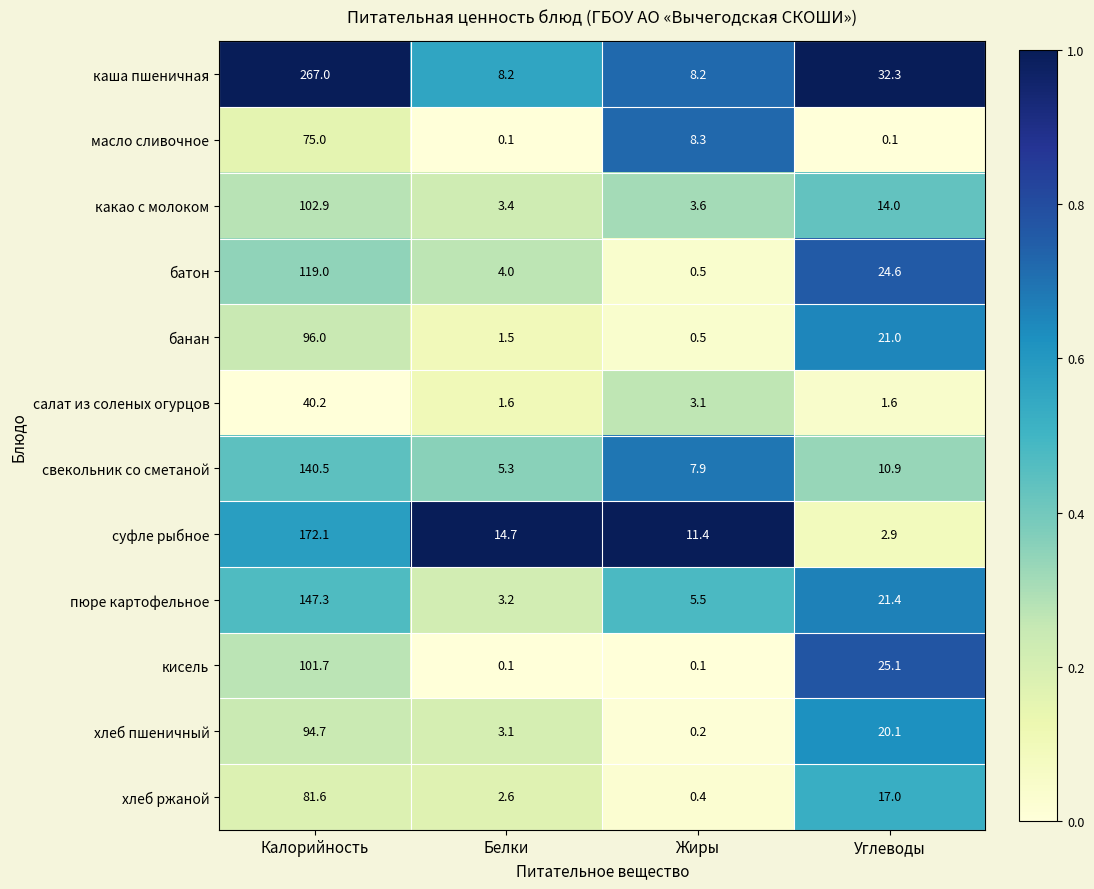

The value of хлеб ржаной at Белки is 1.6. True or false?

False